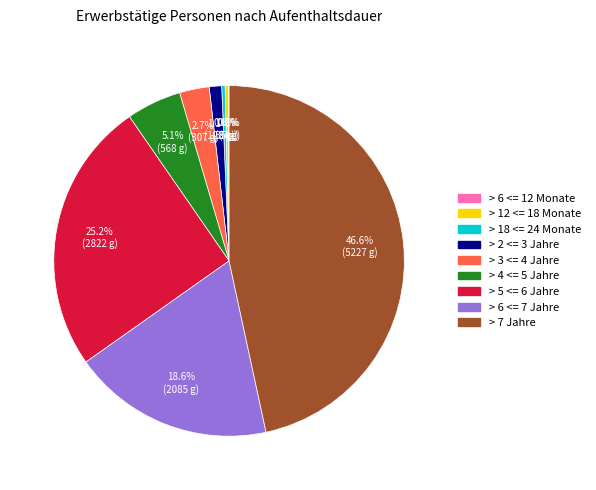

Does any single category account for the majority?

No